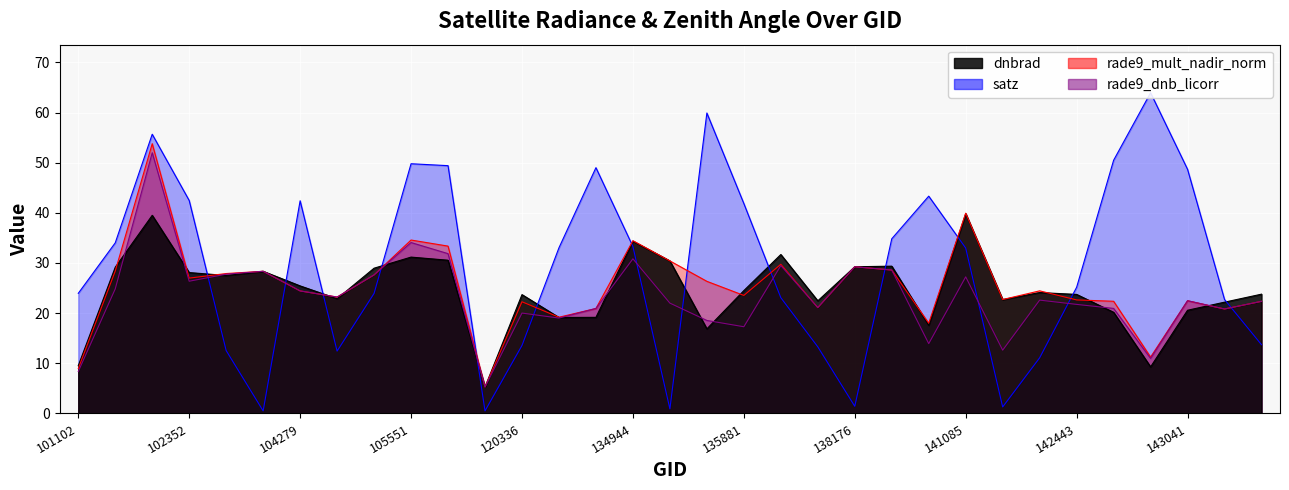

Reading left to right, transcribe all the data shown in this chart.

dnbrad: 101102=9.5	101977=29.2	102100=39.5	102352=28.1	102474=27.5	103803=28.3	104279=25.4	104397=22.9	104514=29.0	105551=31.2	105916=30.5	109842=5.3	120336=23.7	121027=19.1	133842=19.2	134944=34.4	135128=30.4	135694=16.9	135881=24.5	137023=31.7	137211=22.5	138176=29.2	138368=29.4	140514=17.6	141085=39.8	141278=22.7	142253=24.1	142443=23.7	142640=20.2	142846=9.3	143041=20.6	143235=22.2	143430=23.8
satz: 101102=23.9	101977=34.0	102100=55.7	102352=42.5	102474=12.5	103803=0.5	104279=42.4	104397=12.4	104514=23.9	105551=49.8	105916=49.4	109842=0.5	120336=13.6	121027=33.0	133842=49.0	134944=33.3	135128=0.9	135694=59.9	135881=41.9	137023=23.1	137211=13.3	138176=1.4	138368=34.8	140514=43.3	141085=33.0	141278=1.3	142253=11.1	142443=25.2	142640=50.5	142846=63.9	143041=48.7	143235=22.7	143430=13.7
rade9_mult_nadir_norm: 101102=8.9	101977=28.4	102100=53.8	102352=27.0	102474=27.9	103803=28.3	104279=24.4	104397=23.2	104514=27.6	105551=34.6	105916=33.4	109842=5.3	120336=22.3	121027=19.2	133842=20.9	134944=34.4	135128=30.4	135694=26.3	135881=23.5	137023=29.7	137211=21.1	138176=29.2	138368=28.6	140514=18.0	141085=39.9	141278=22.7	142253=24.4	142443=22.6	142640=22.4	142846=11.2	143041=22.5	143235=20.8	143430=22.4
rade9_dnb_licorr: 101102=8.4	101977=24.8	102100=52.0	102352=26.4	102474=27.8	103803=28.3	104279=24.4	104397=23.2	104514=27.6	105551=34.1	105916=31.9	109842=5.3	120336=20.0	121027=19.0	133842=20.9	134944=30.8	135128=22.0	135694=18.5	135881=17.3	137023=29.5	137211=21.1	138176=29.2	138368=28.6	140514=13.9	141085=27.2	141278=12.6	142253=22.6	142443=21.7	142640=20.9	142846=11.0	143041=22.5	143235=20.8	143430=22.4